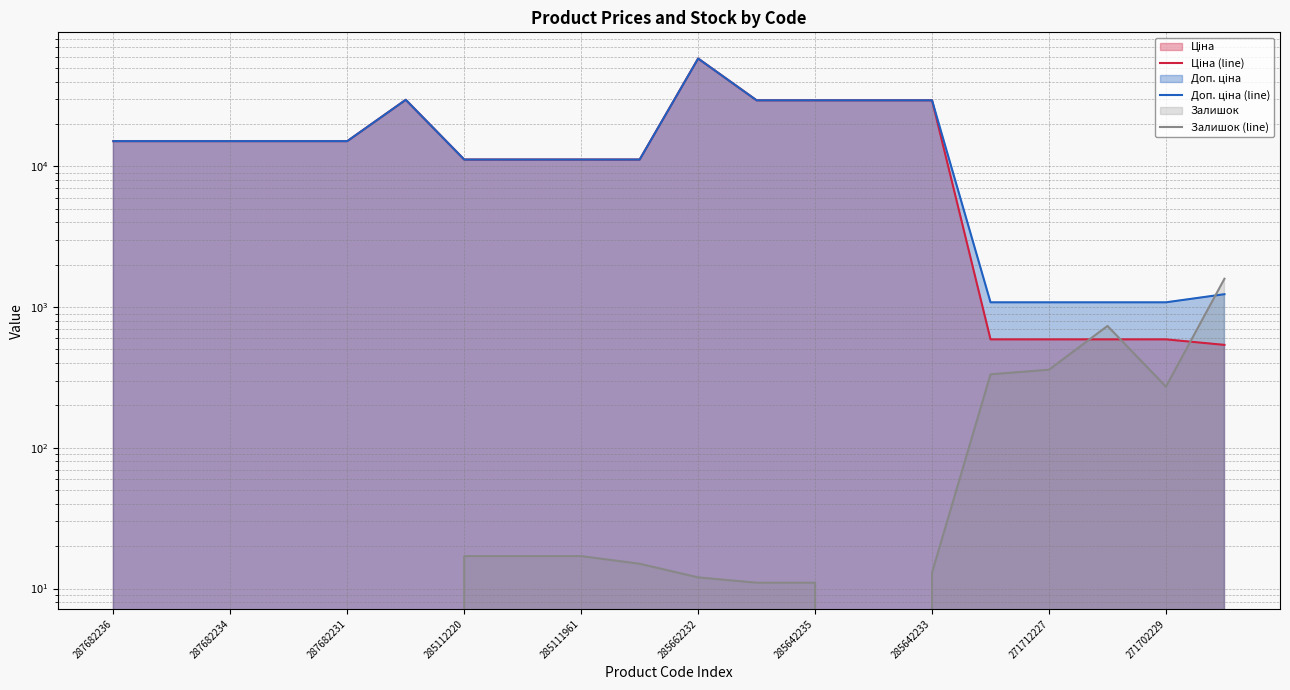

Does the chart display data point markers on the line(s)?

No